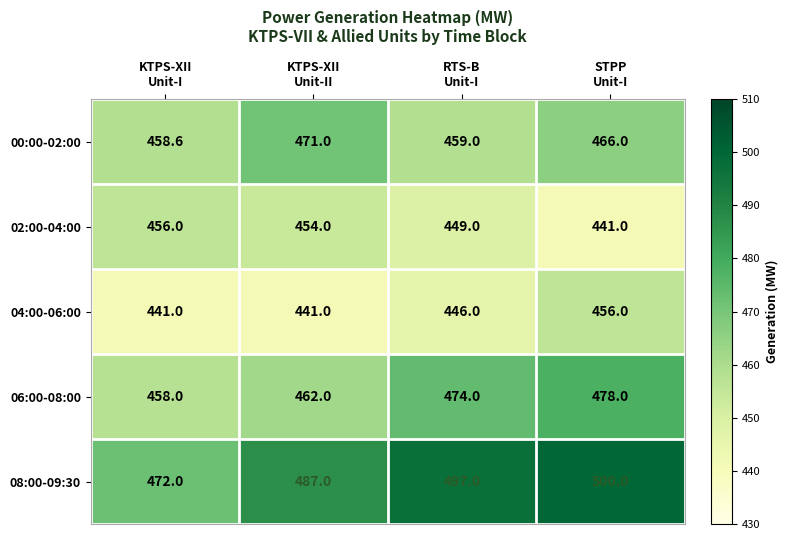

What is the difference between the highest and lowest values at RTS-B
Unit-I?

51.0